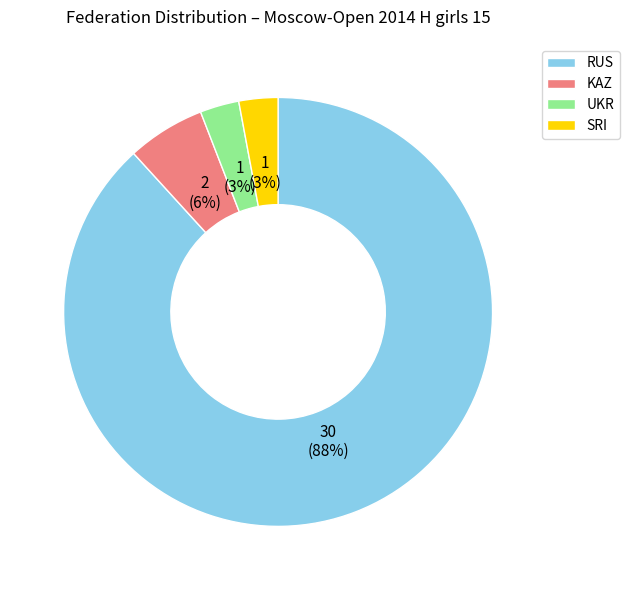

Does any single category account for the majority?

Yes